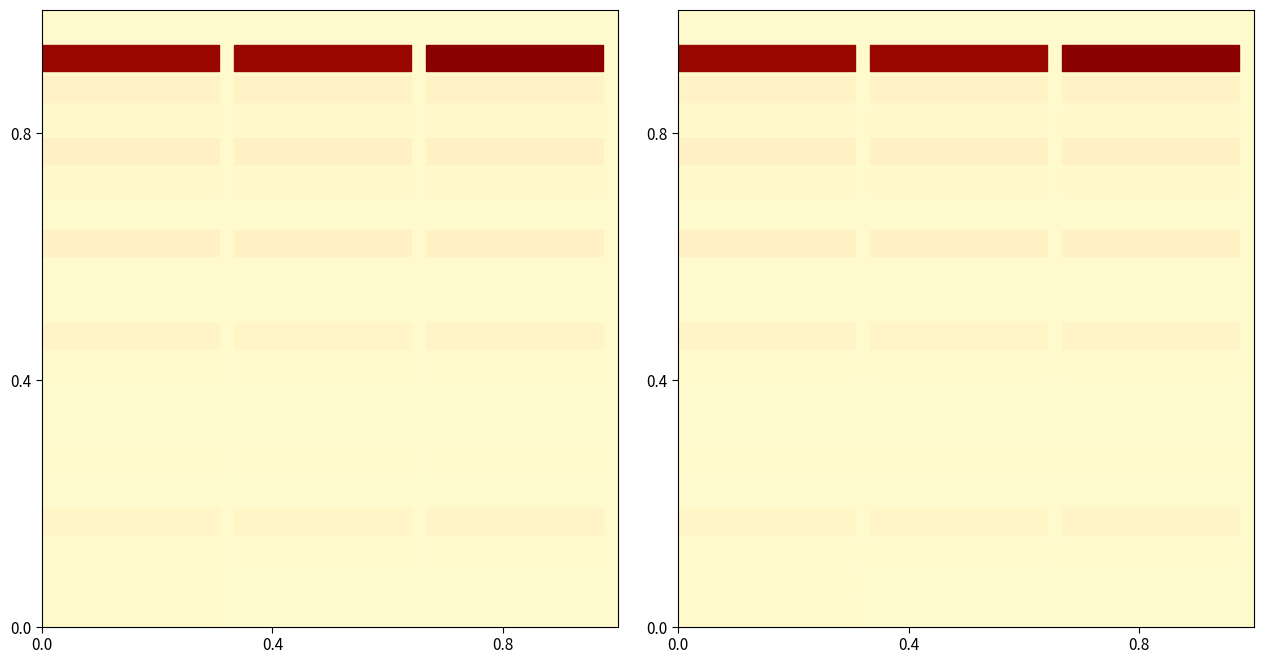

Is it true that the value at 0.0 is -1?

False